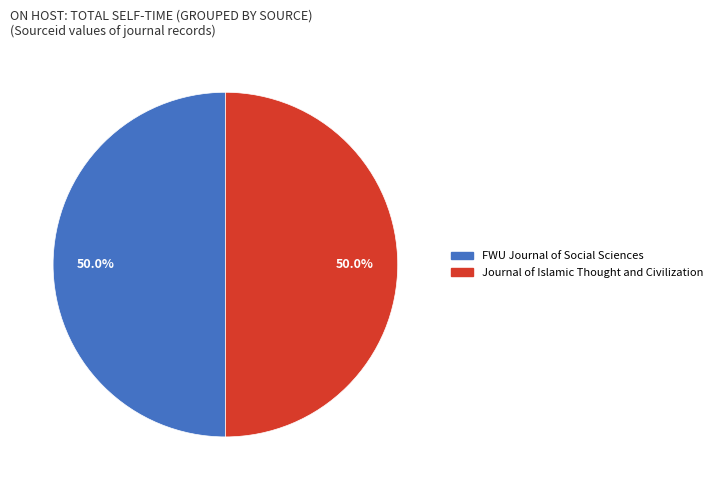

What is the ratio of the value at Journal of Islamic Thought and Civilization to the value at FWU Journal of Social Sciences?

1.0